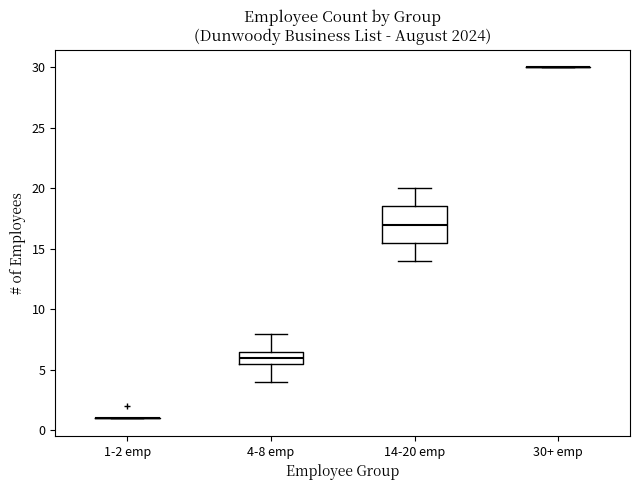

Reading left to right, transcribe this box plot: for each box, give where its median line is, the range the box spans, and where its two whiskers end, as read against the y-axis. The values are not printed on the chart, so give them approximately, as read against the axis.

1-2 emp: box collapsed to a line at 1.0, whiskers 1.0 to 1.0
4-8 emp: median 6.0, box 5.5 to 6.5, whiskers 4.0 to 8.0
14-20 emp: median 17.0, box 15.5 to 18.5, whiskers 14.0 to 20.0
30+ emp: box collapsed to a line at 30.0, whiskers 30.0 to 30.0